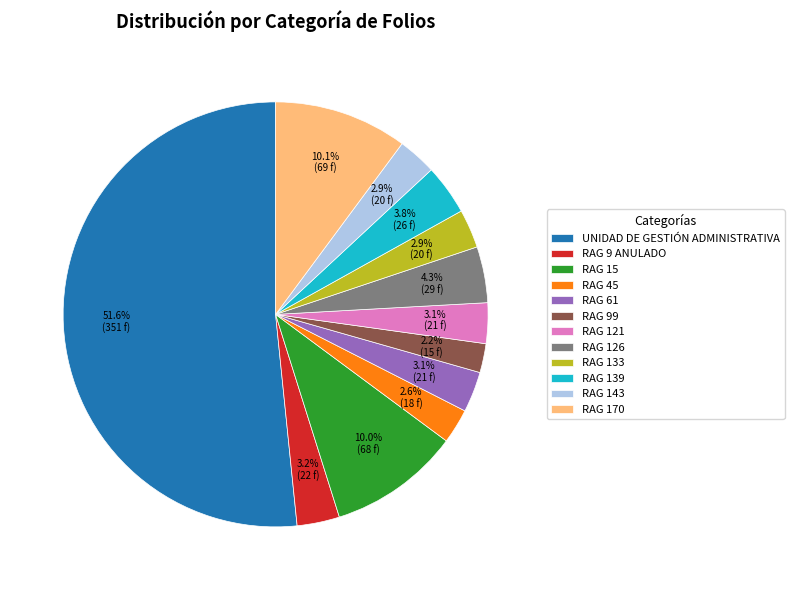

Combined, do RAG 61 and RAG 15 account for over 50%?

No